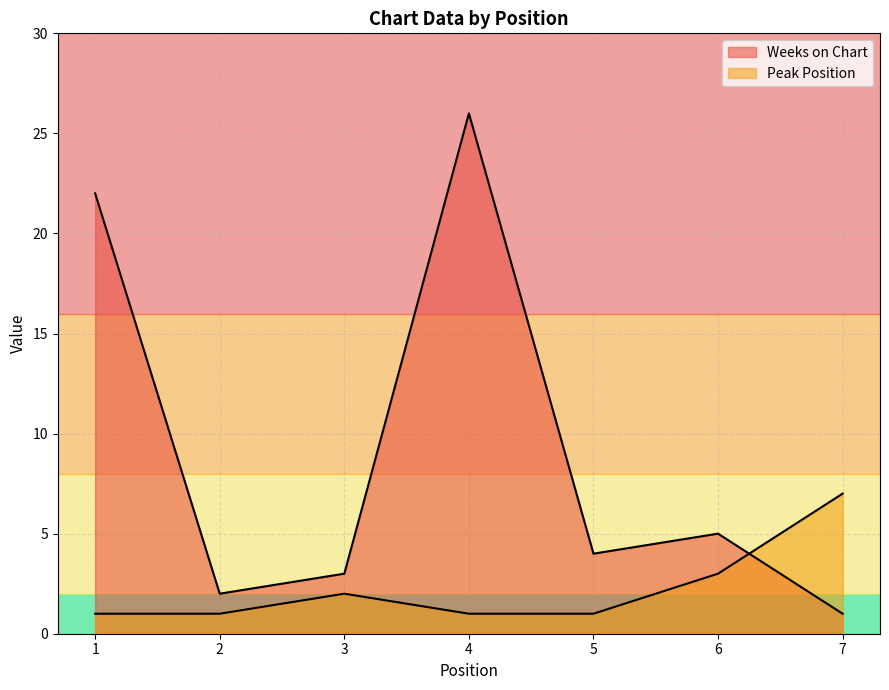

At which category does Peak Position reach its first local peak?

3